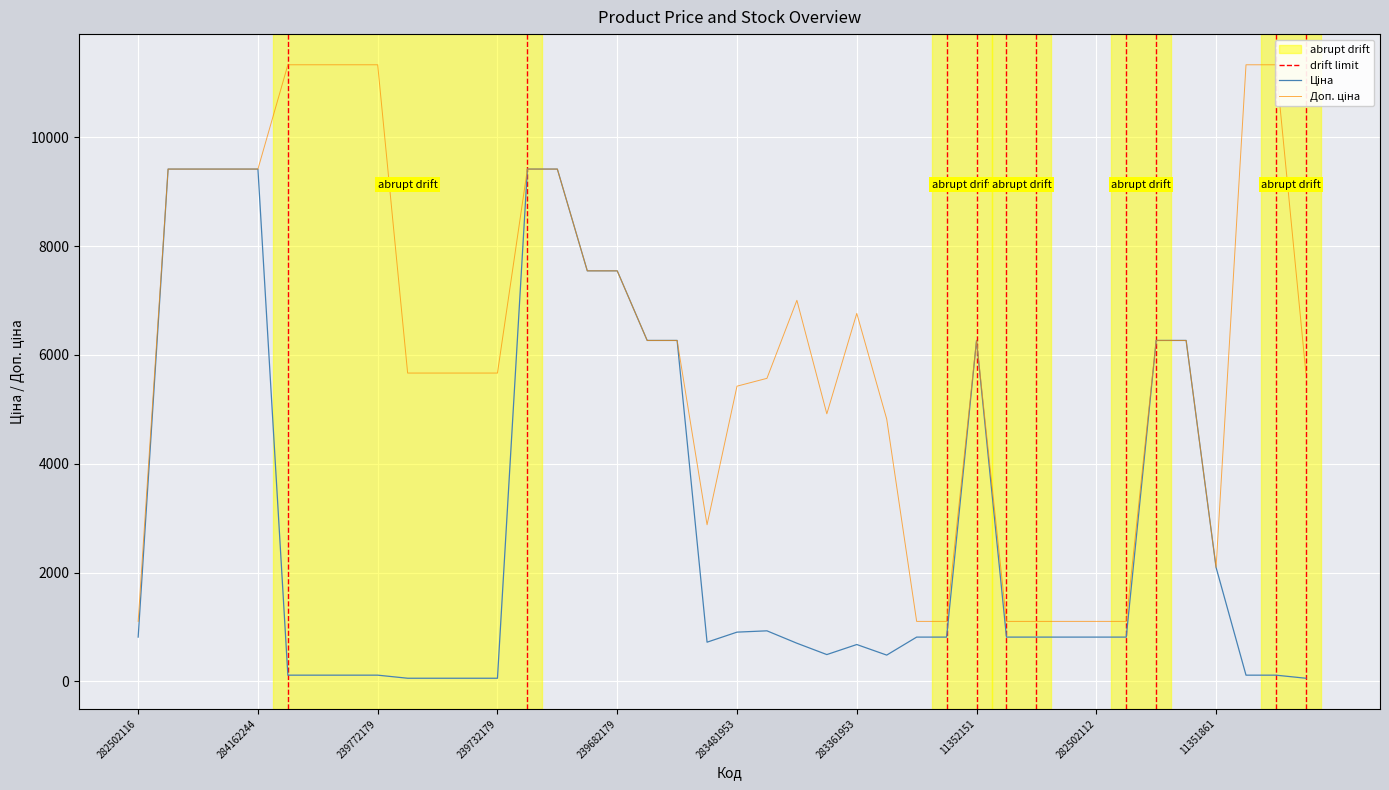

List the series in order of their overall mean, lowest first.

Ціна, Доп. ціна